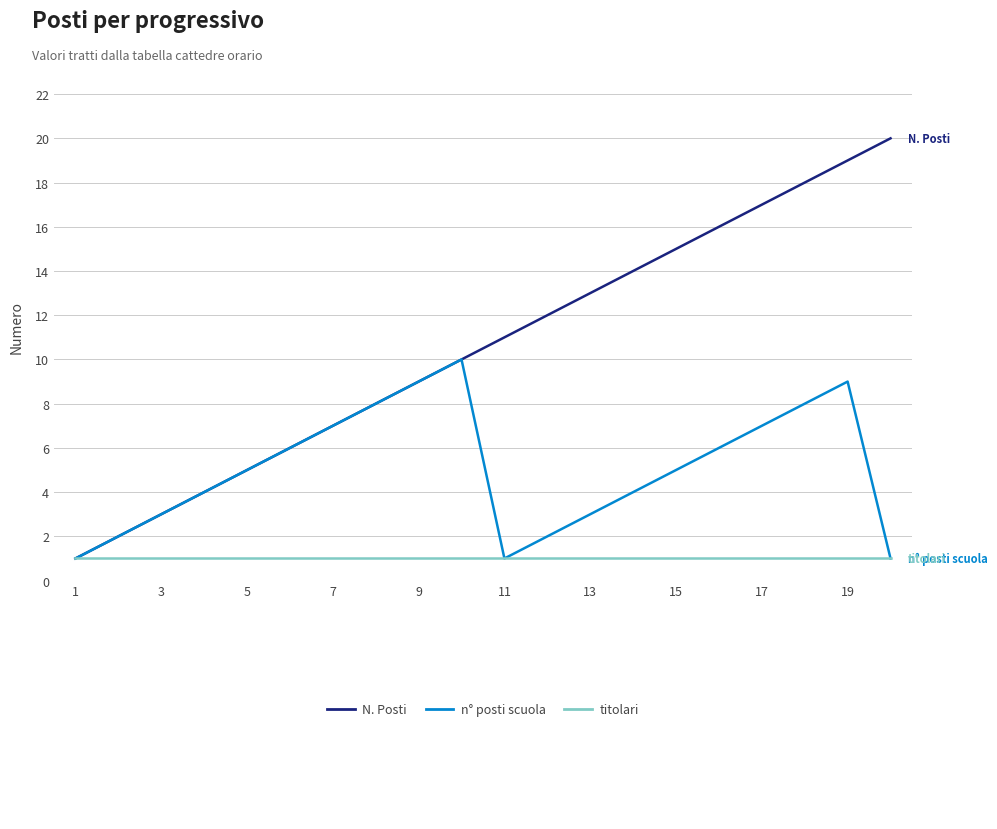

What is the maximum value shown in the chart?

20